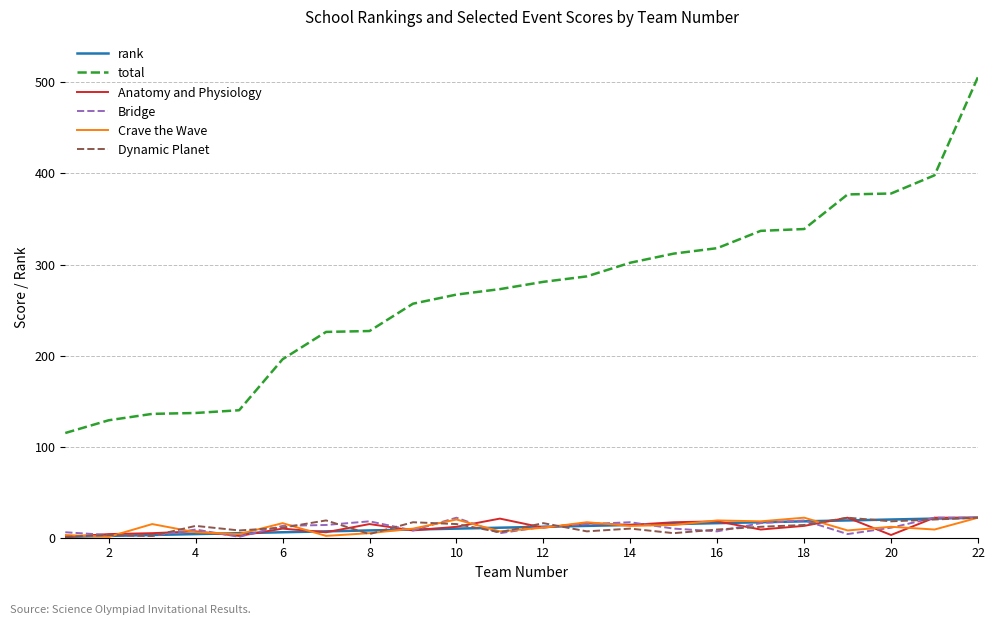

True or false: total and Dynamic Planet intersect in this chart.

False